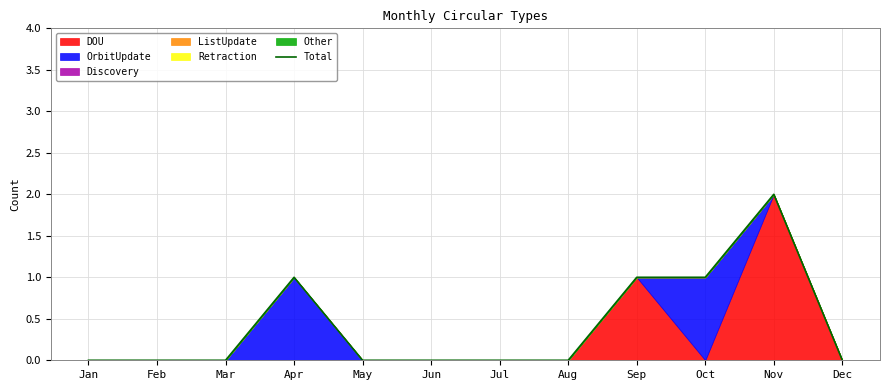

Where is the data nearest to the value 1?

Apr